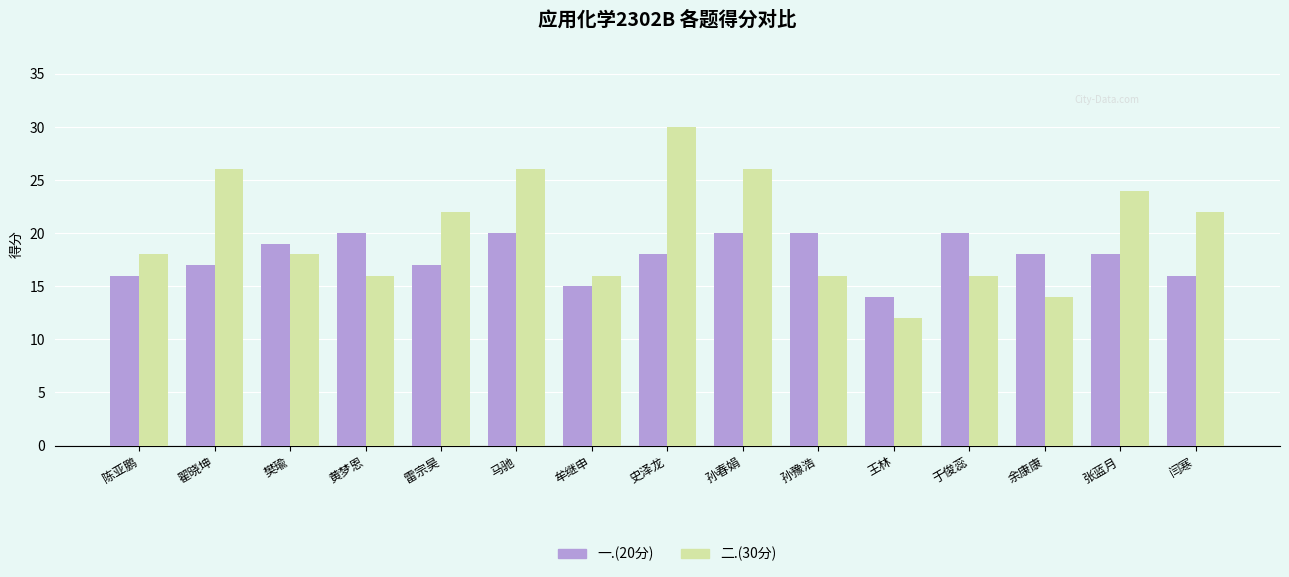

What is the difference between the second highest and minimum values in the 一.(20分) series?

6